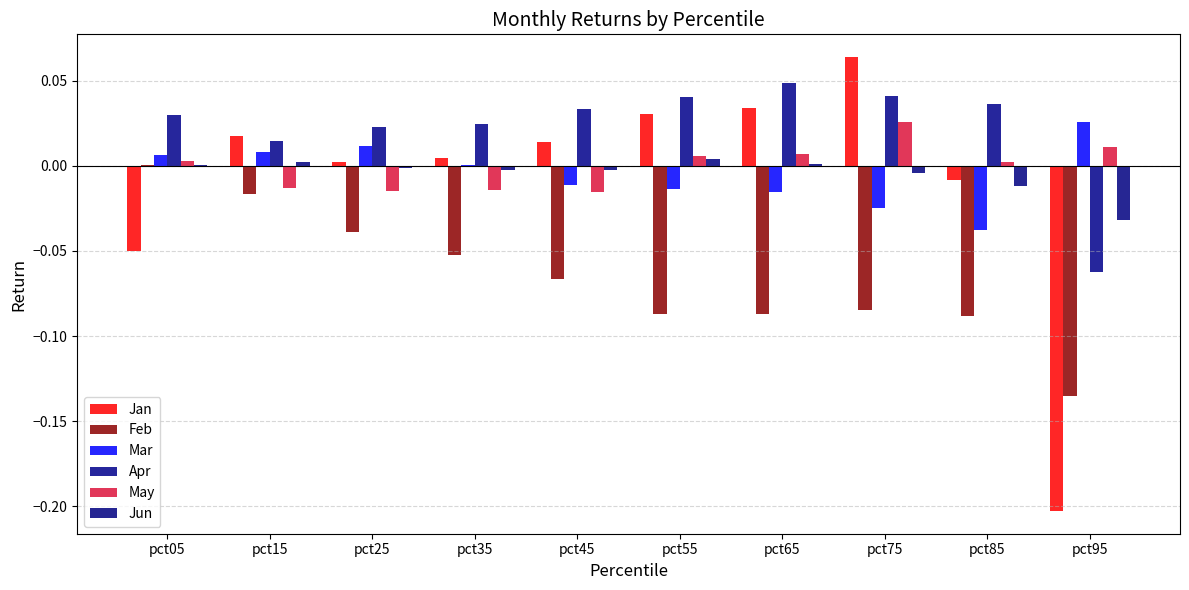

Rank the series by their maximum value, from highest to lowest.

Jan, Apr, Mar, May, Jun, Feb